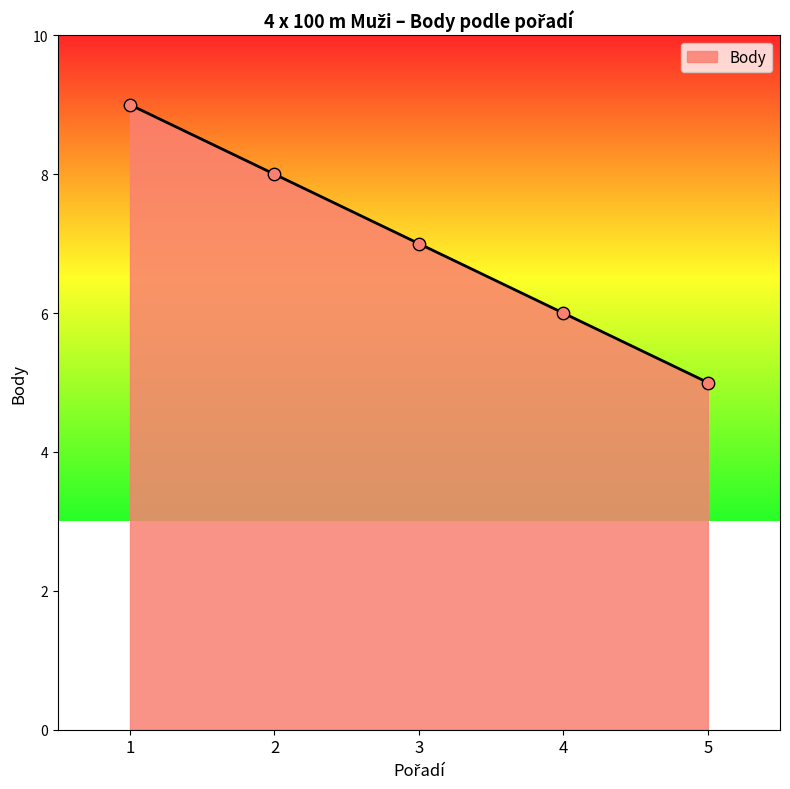

What is the ratio of the value at 3 to the value at 1?

0.8